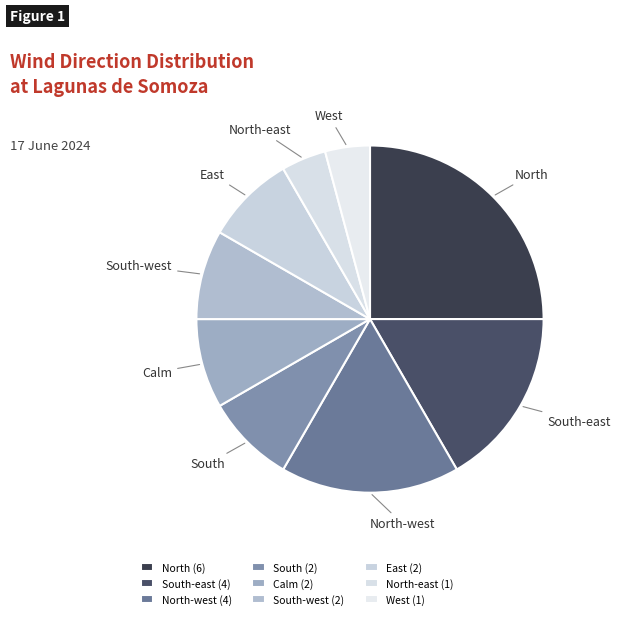

Is there any slice that represents more than half of the pie?

No